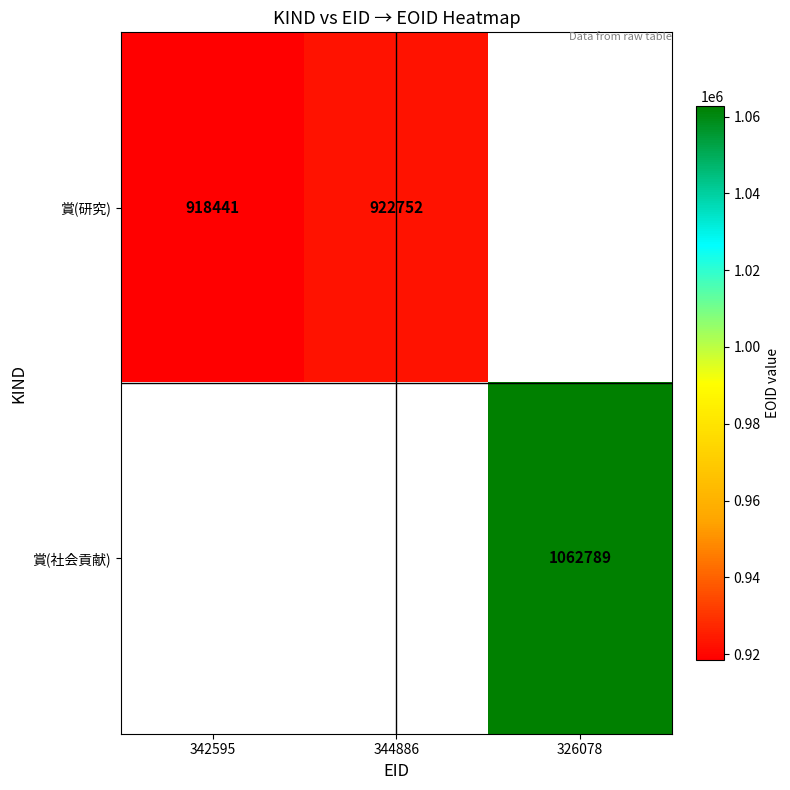

The value of 賞(研究) at 342595 is 613371. True or false?

False